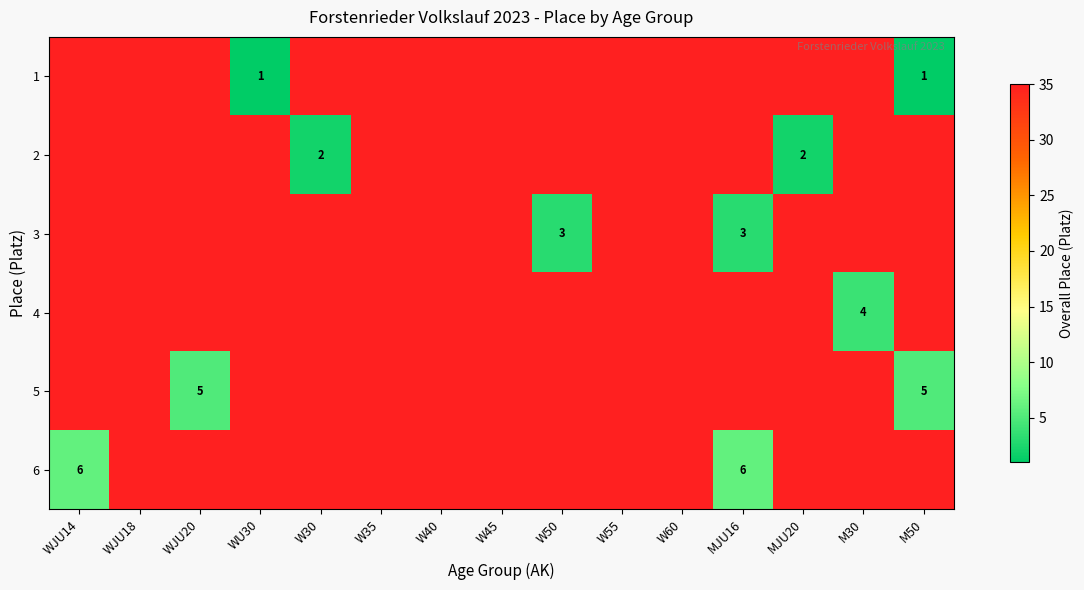

What is the difference between the highest and lowest values at W50?

0.9